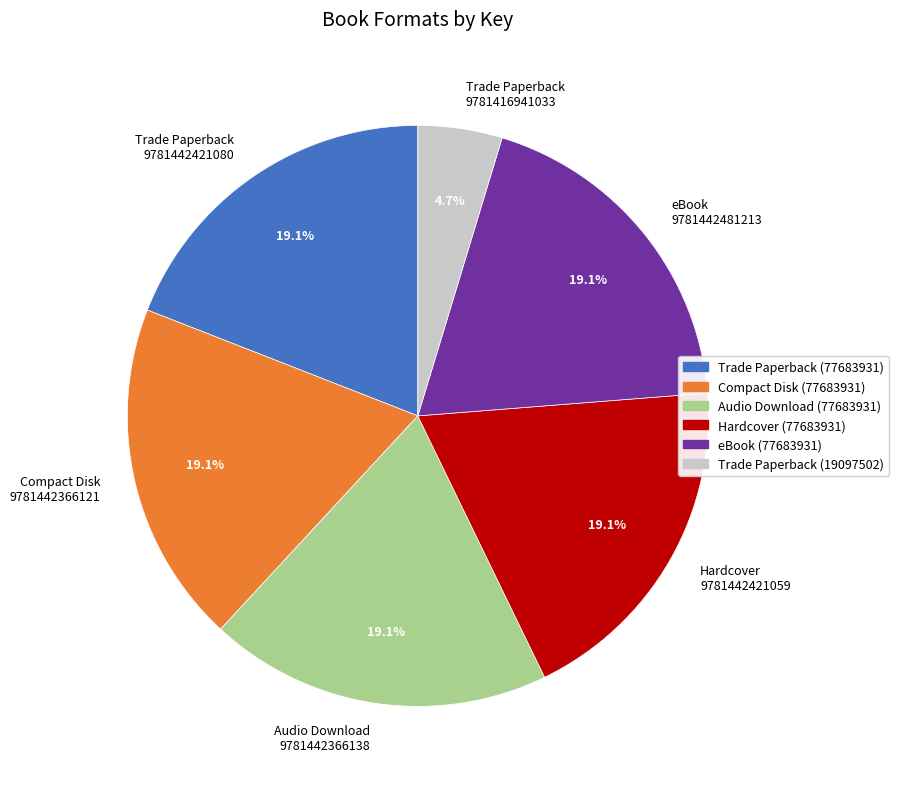

Approximately how many times larger is the value at eBook 9781442481213 compared to Audio Download 9781442366138?

1.0